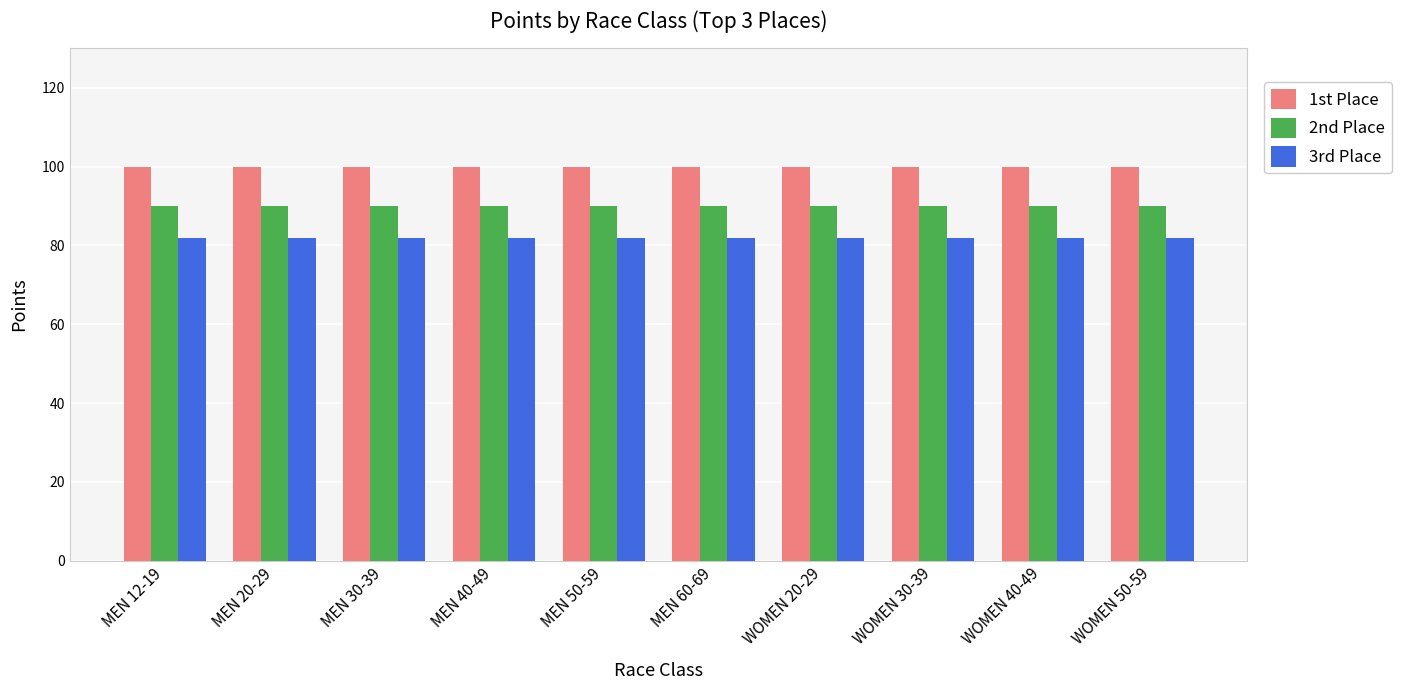

List the series in order of their peak value, lowest first.

3rd Place, 2nd Place, 1st Place